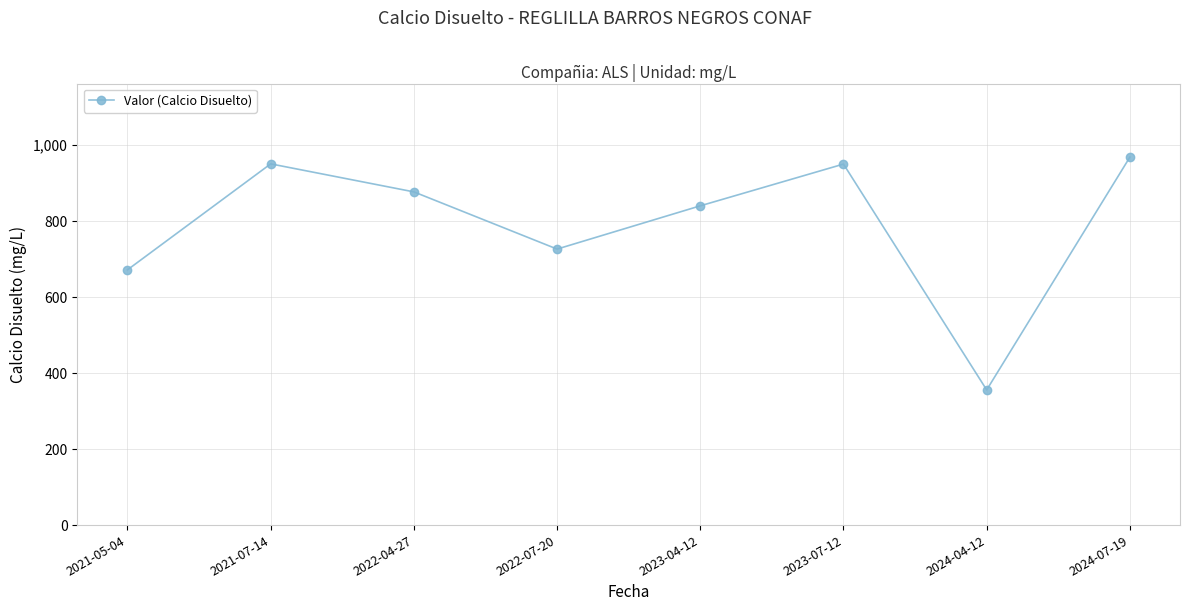

The value at 2023-07-12 is 950.0. True or false?

True